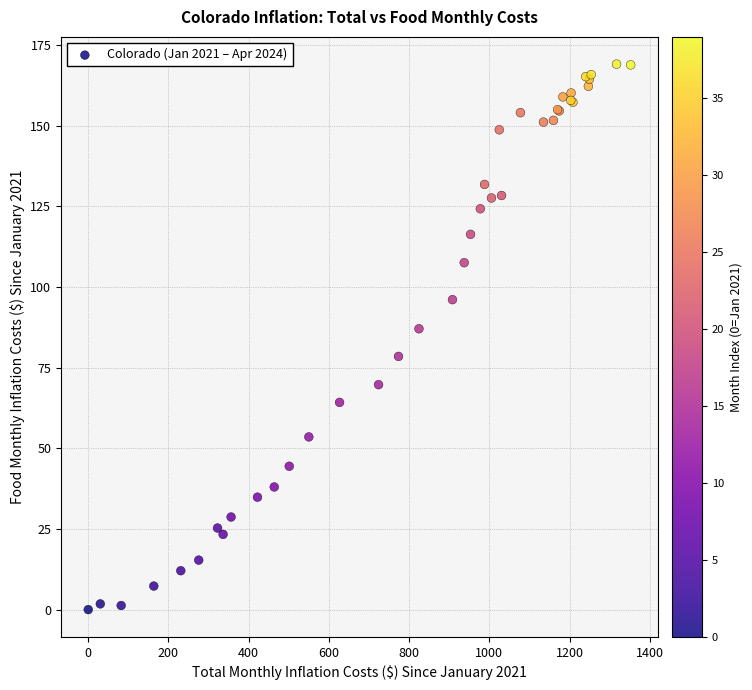

What Y value in the scatter plot is closest to 84?

87.1